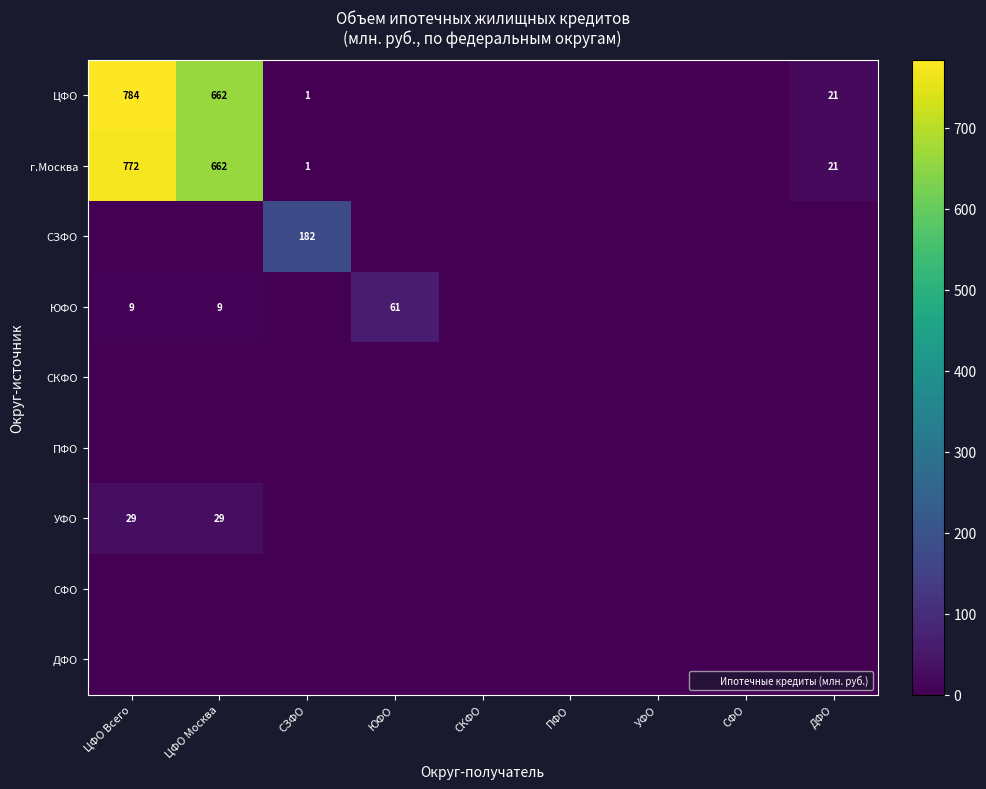

The value of ЮФО at ЦФО Всего is 15. True or false?

False